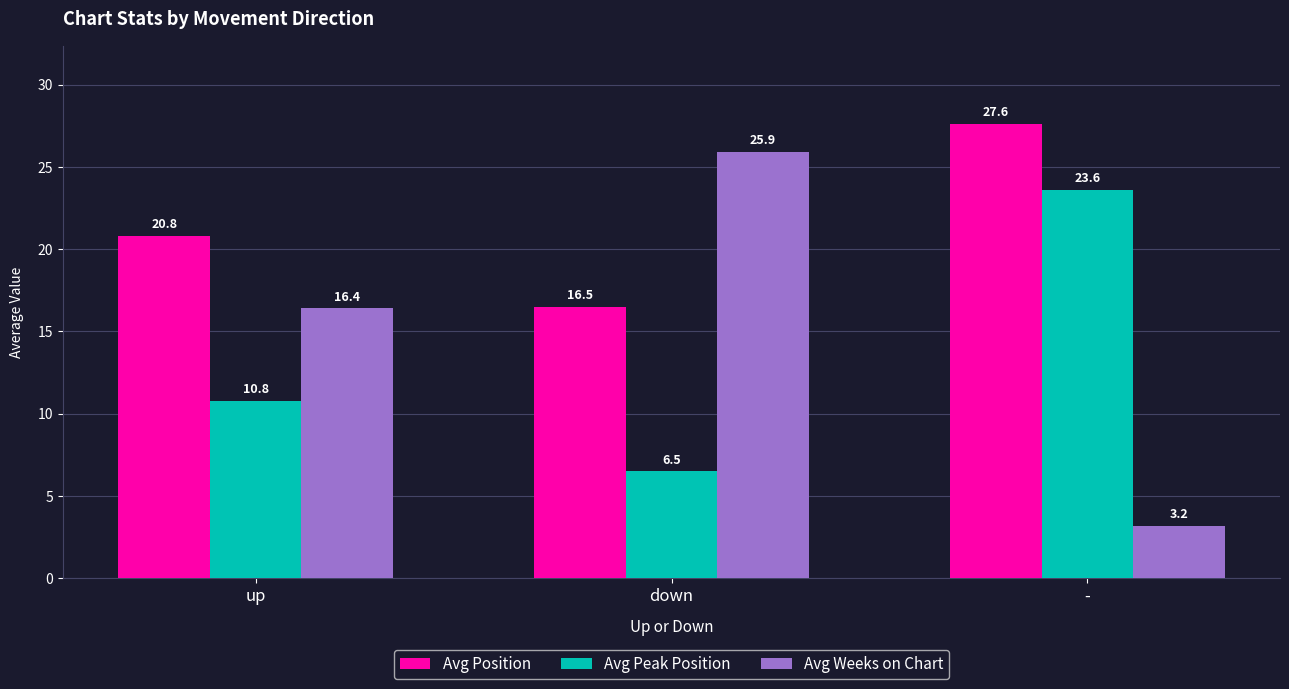

Which series has the largest total across all categories?

Avg Position